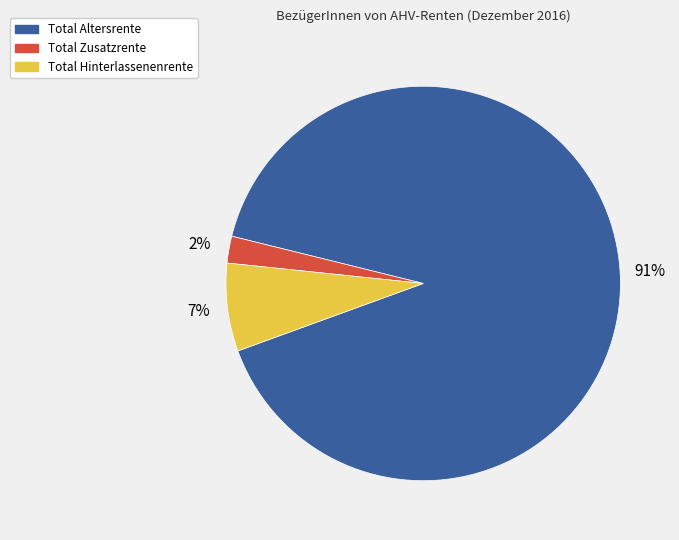

Is the sum of Total Zusatzrente and Total Hinterlassenenrente greater than half?

No